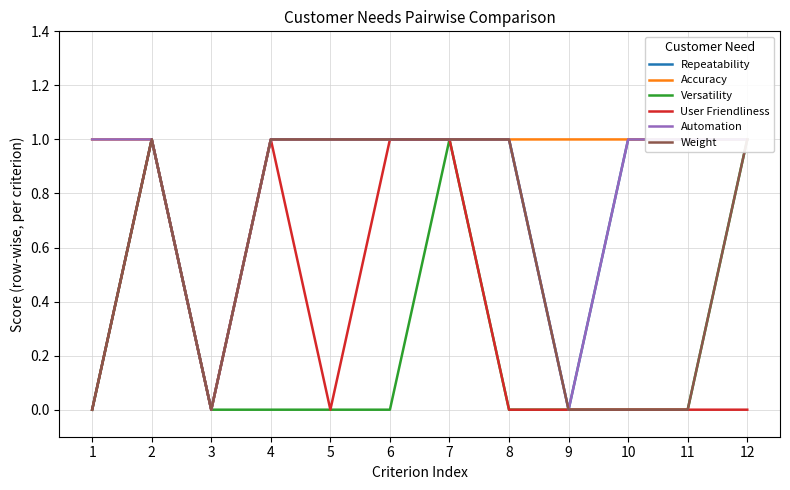

Which label corresponds to the largest value in the chart?

2